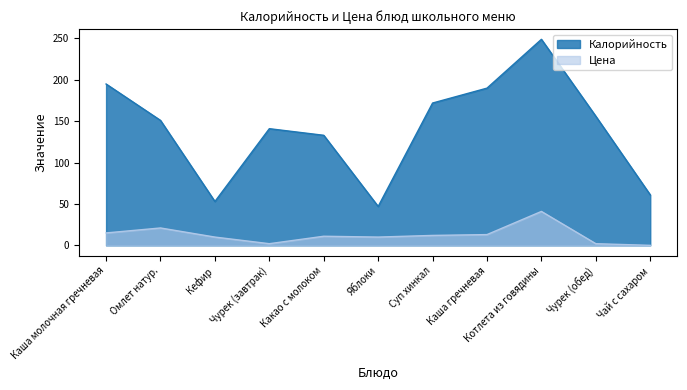

What is the sum of all Цена values?

137